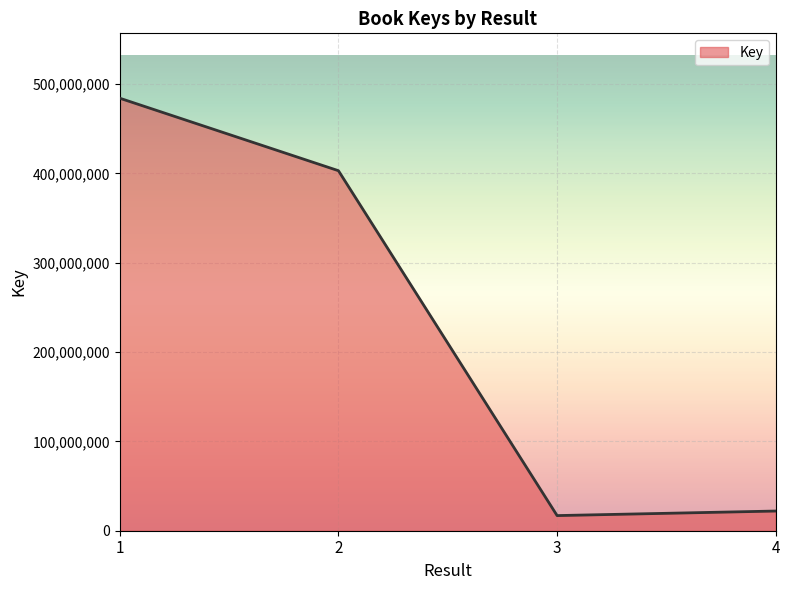

What is the ratio of the value at 1 to the value at 2?

1.2